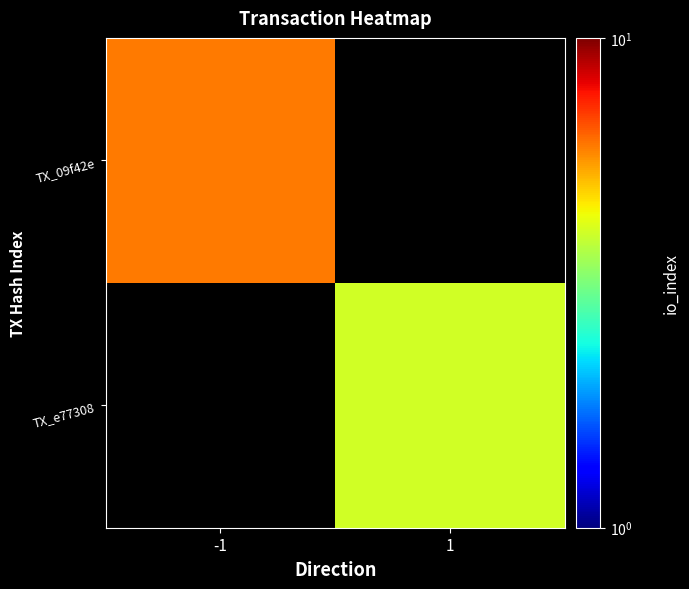

How many values in TX_e77308 are above zero?

1